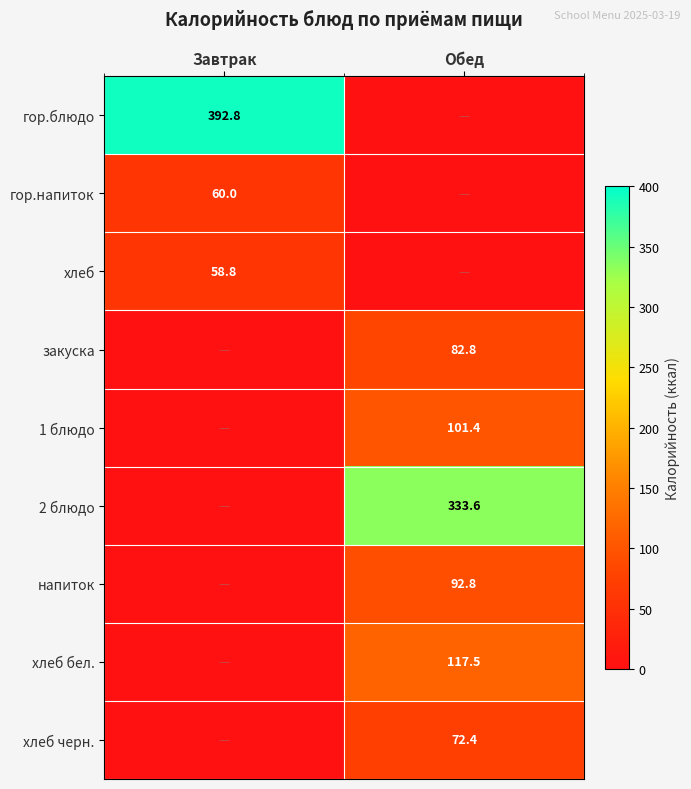

How many distinct data groups are displayed?

9